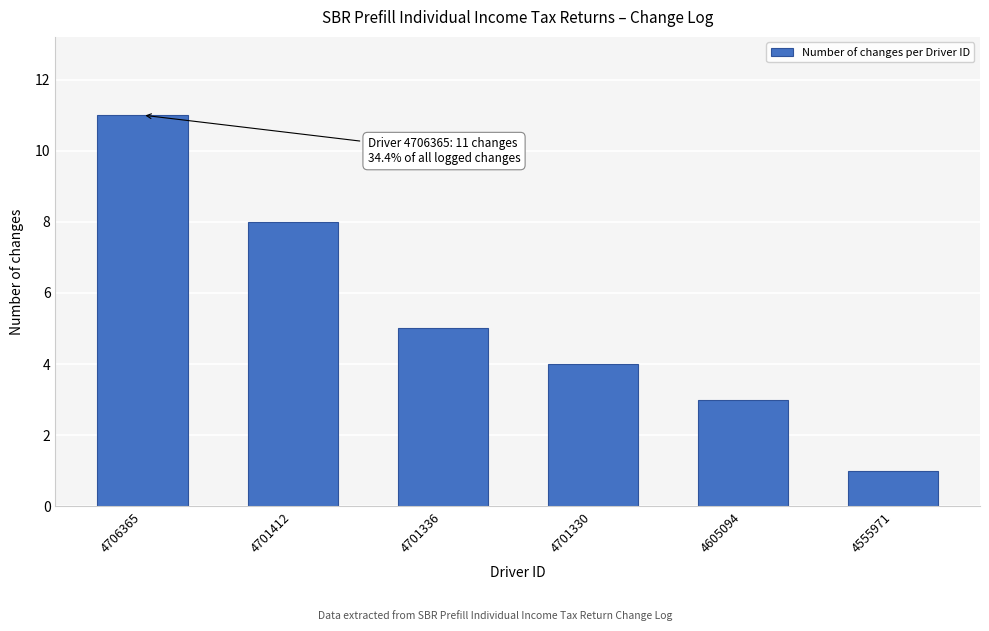

Reading right to left, extract all data points from this chart.

4555971=1	4605094=3	4701330=4	4701336=5	4701412=8	4706365=11